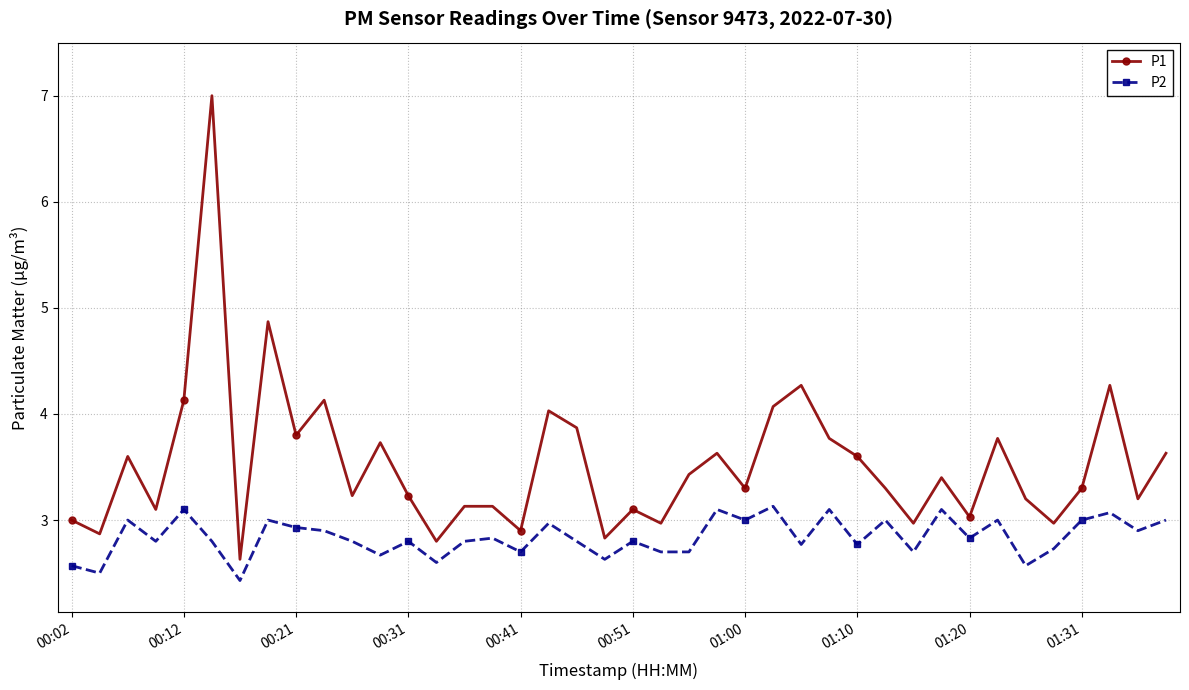

What is the lowest value of the P1 series?

2.6